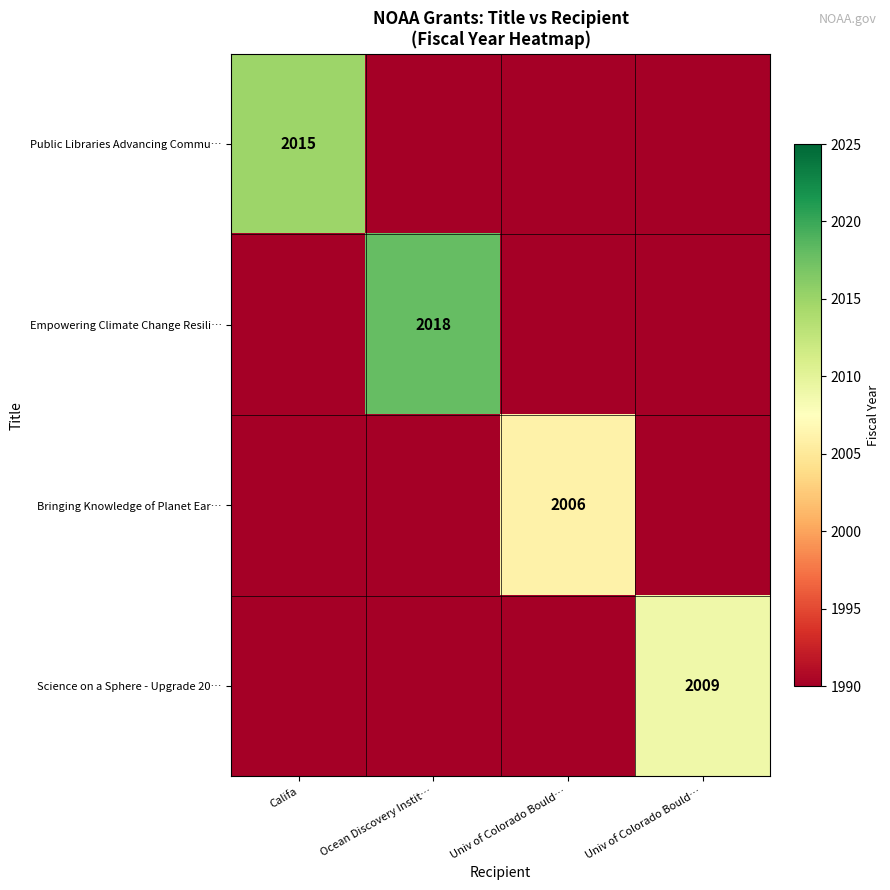

At which label is Empowering Climate Change Resili… closest to 2004?

Califa